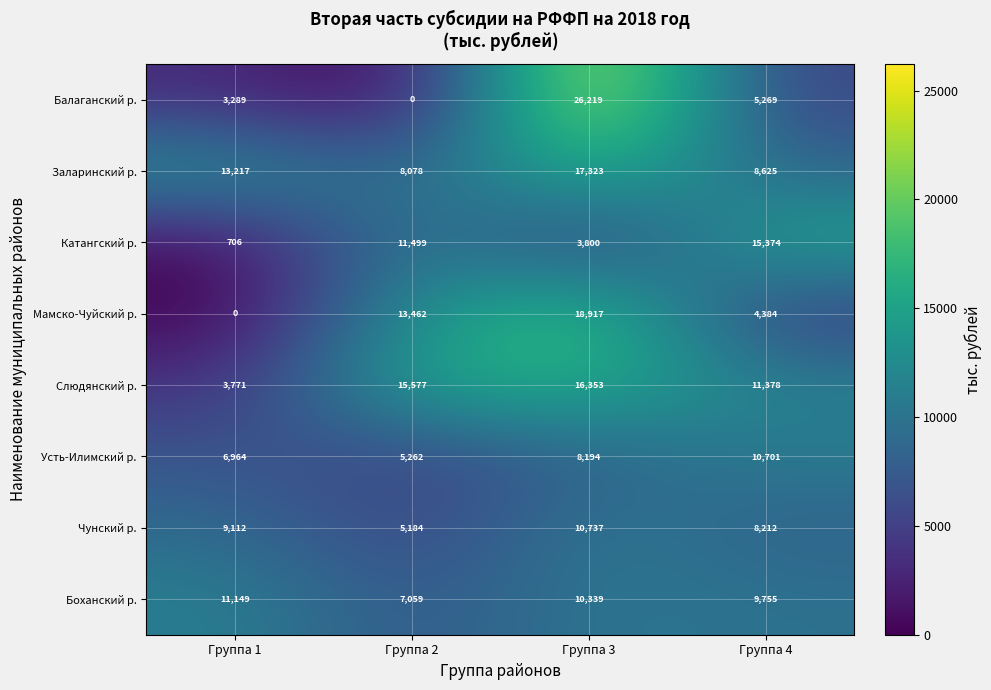

At Группа 4, list the series in order from smallest to largest.

Мамско-Чуйский р., Балаганский р., Чунский р., Заларинский р., Боханский р., Усть-Илимский р., Слюдянский р., Катангский р.